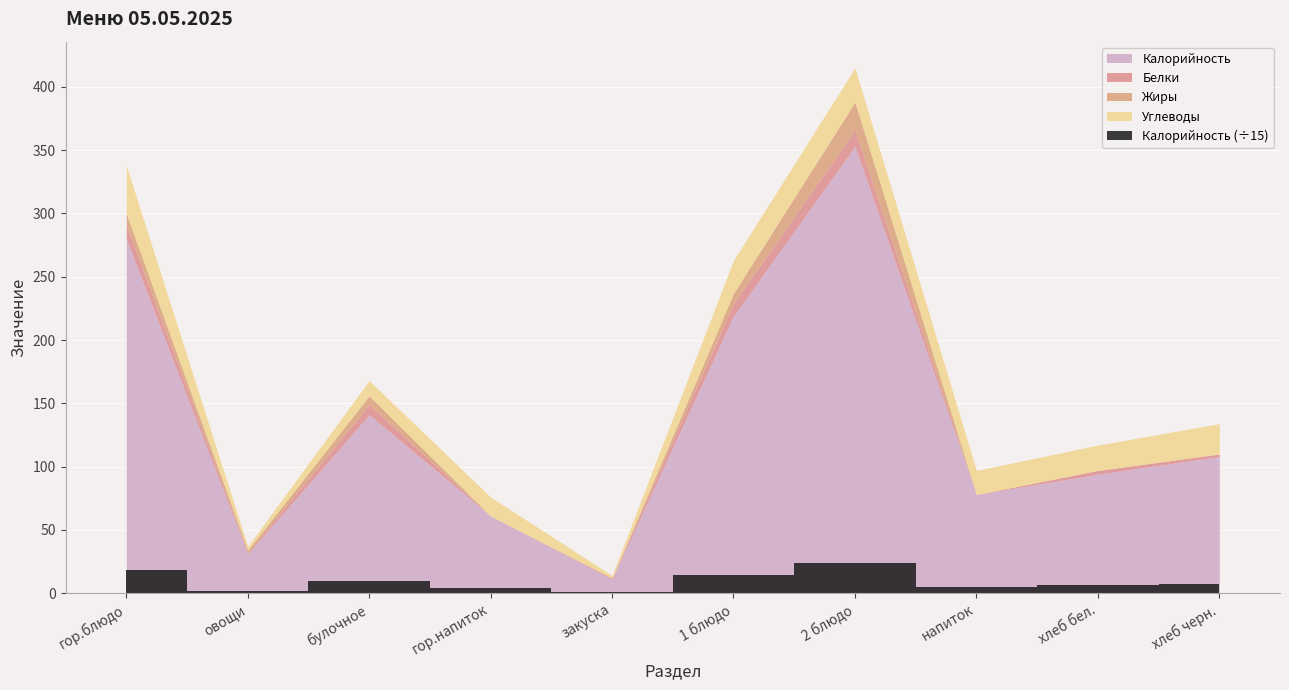

The value of Калорийность at 2 блюдо is 353. True or false?

True